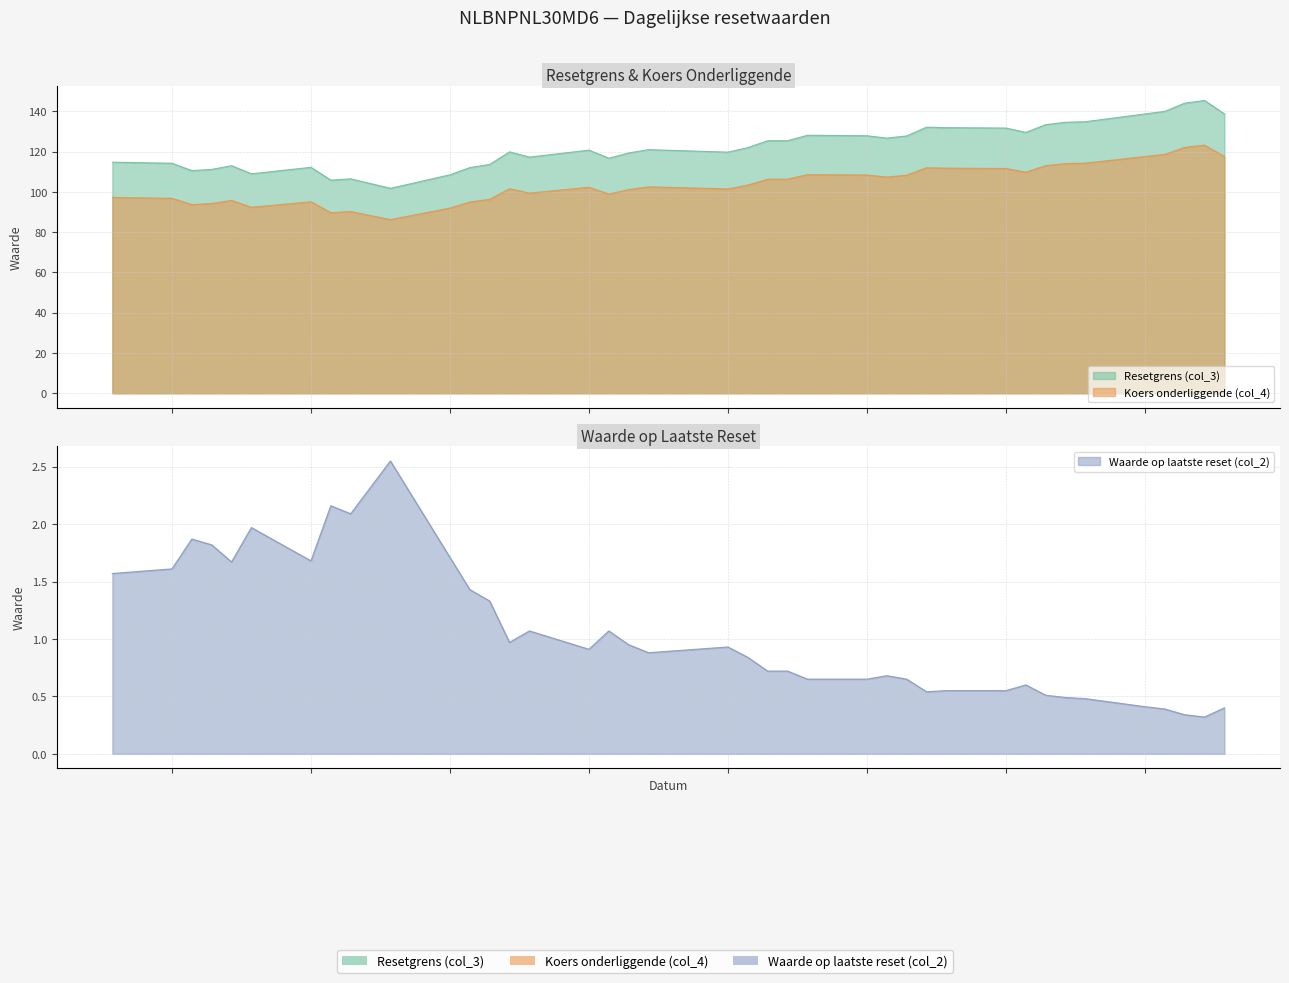

How many series are shown in this chart?

3